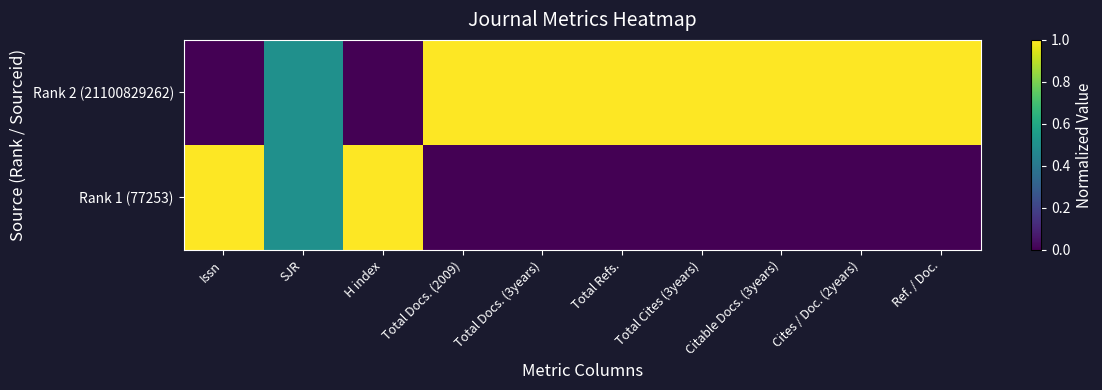

Which series changed the most between SJR and Total Refs.?

Rank 1 (77253)